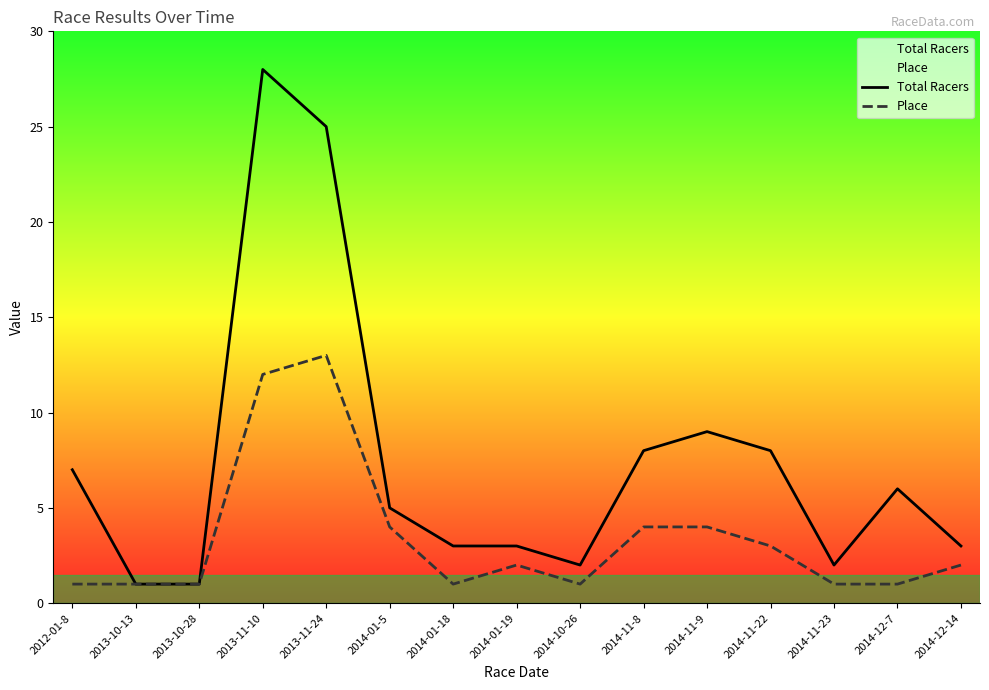

Is it true that Place equals 4 at 2014-11-8?

True